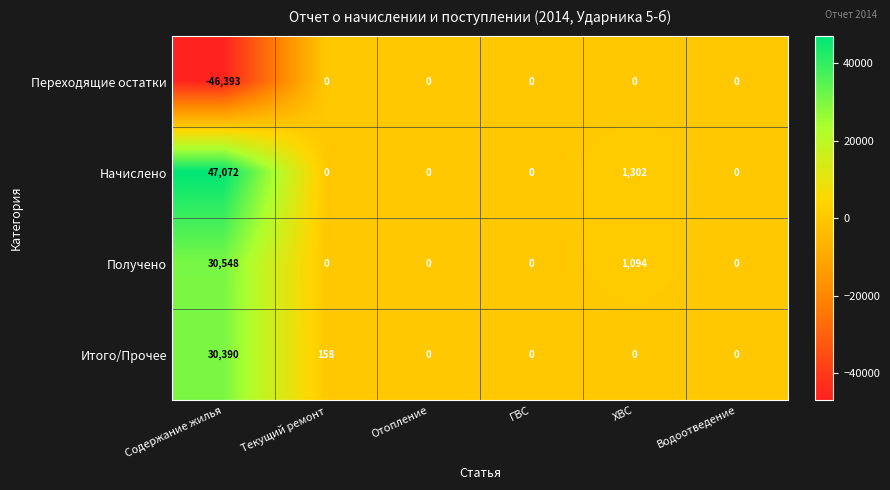

Which series changed the most between Содержание жилья and ХВС?

Переходящие остатки